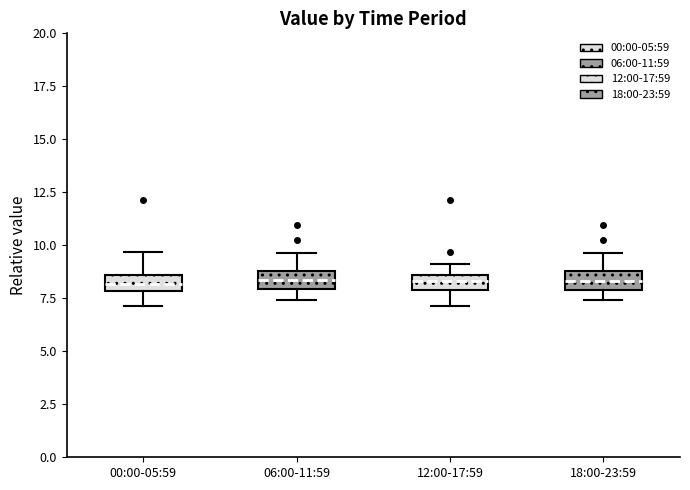

Where does the lower whisker of the box for 12:00-17:59 end on the y-axis? The values are not printed on the chart, so give them approximately, as read against the axis.

7.0